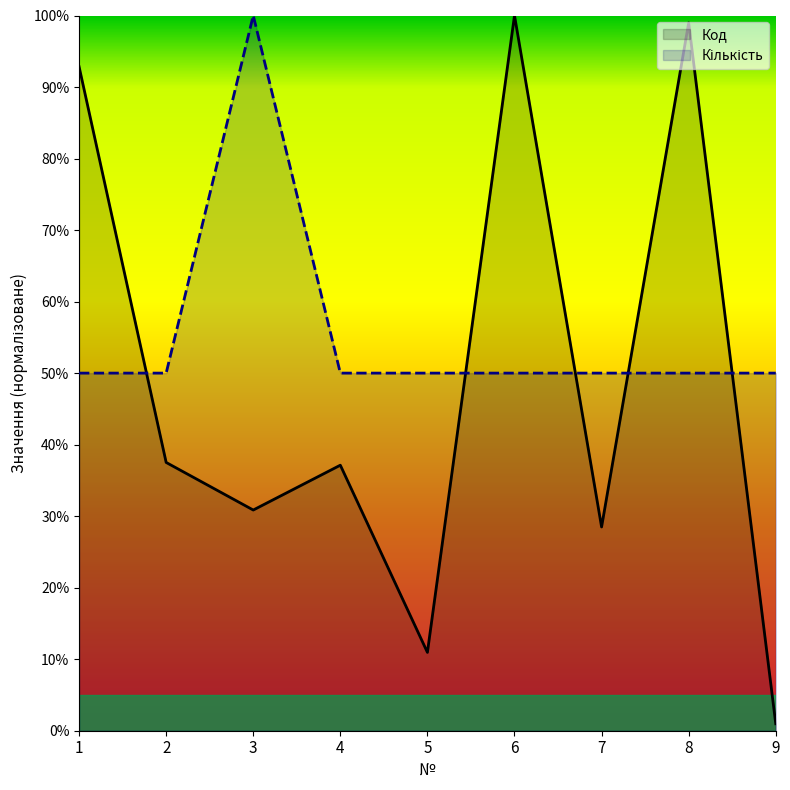

What is the sum of all Код values?

437.7